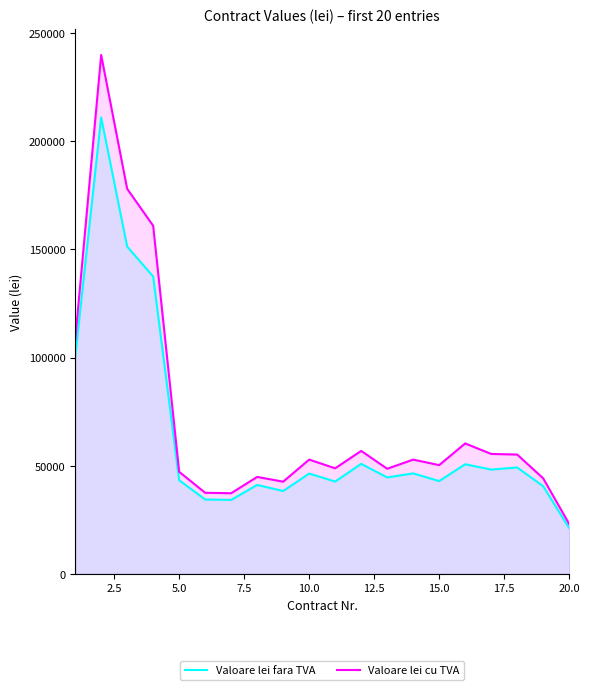

True or false: Valoare lei cu TVA has more than 1 interior local peaks.

True